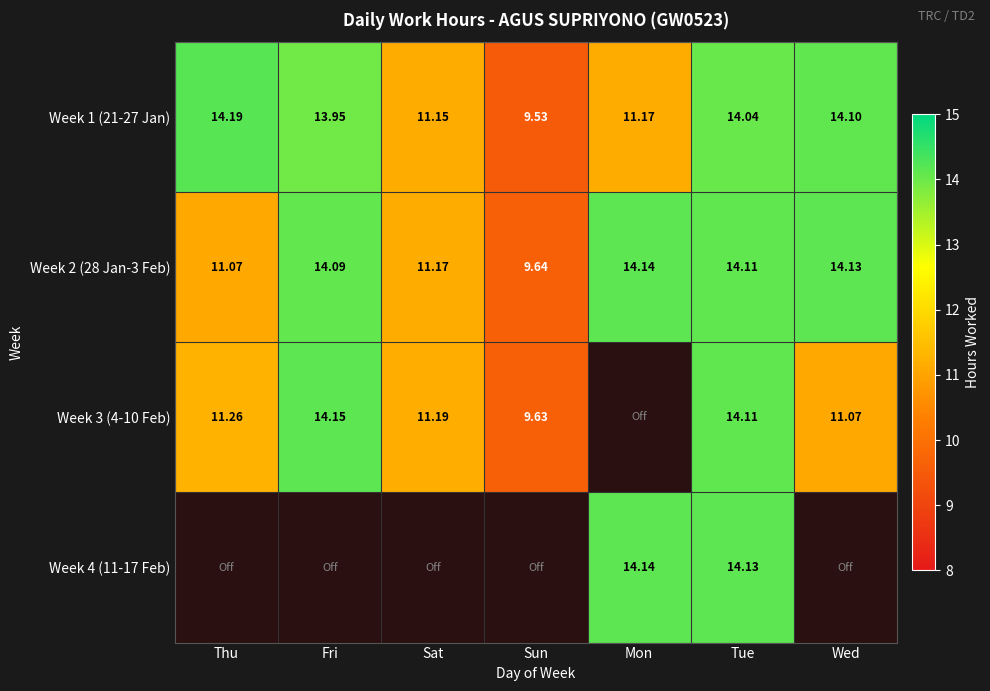

At which label does Week 2 (28 Jan-3 Feb) reach its peak?

Mon